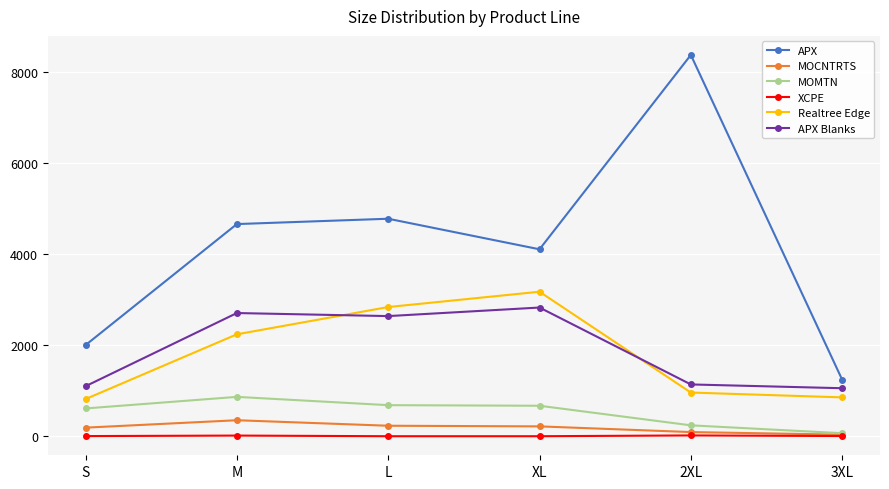

What is the label of the 4th point from the left?

XL